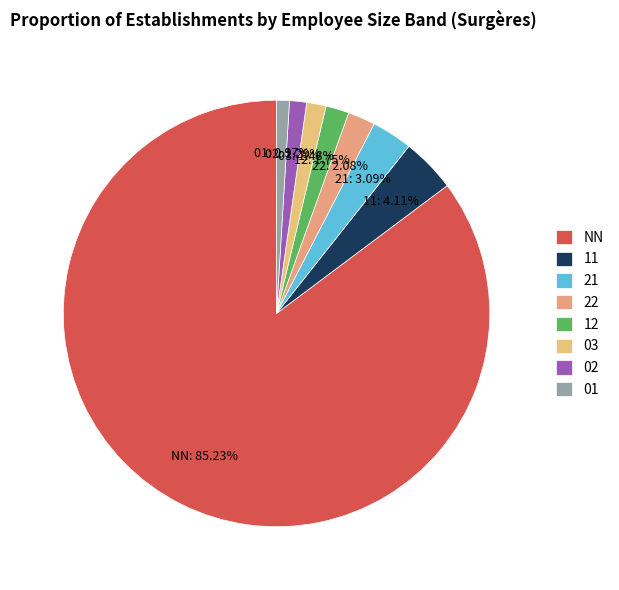

To the nearest percent, what is the difference between the 22 and 03 slice percentages?

1%